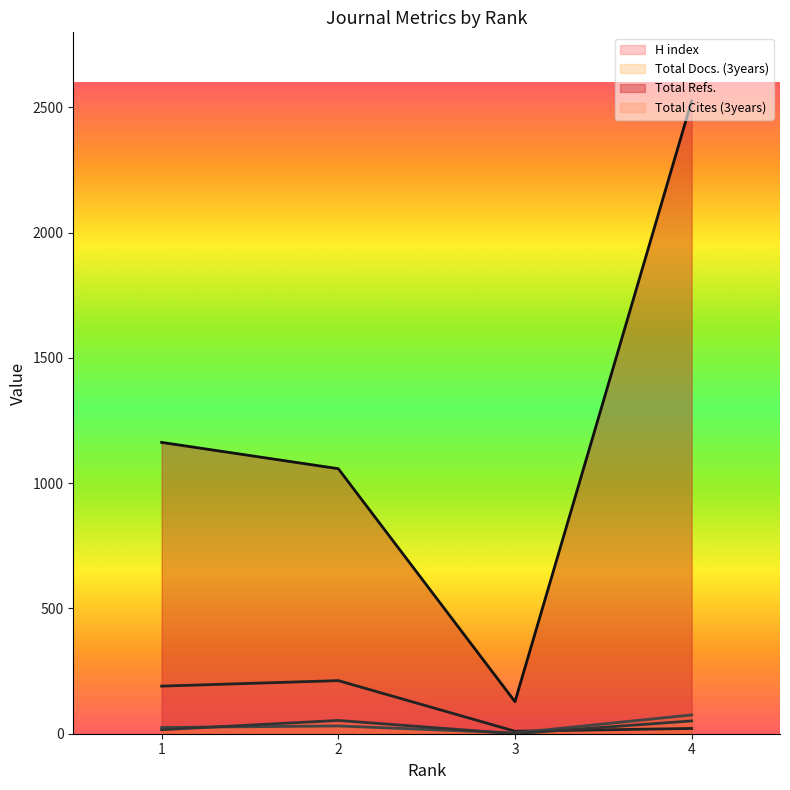

What are all the series names shown in the legend?

H index, Total Docs. (3years), Total Refs., Total Cites (3years)